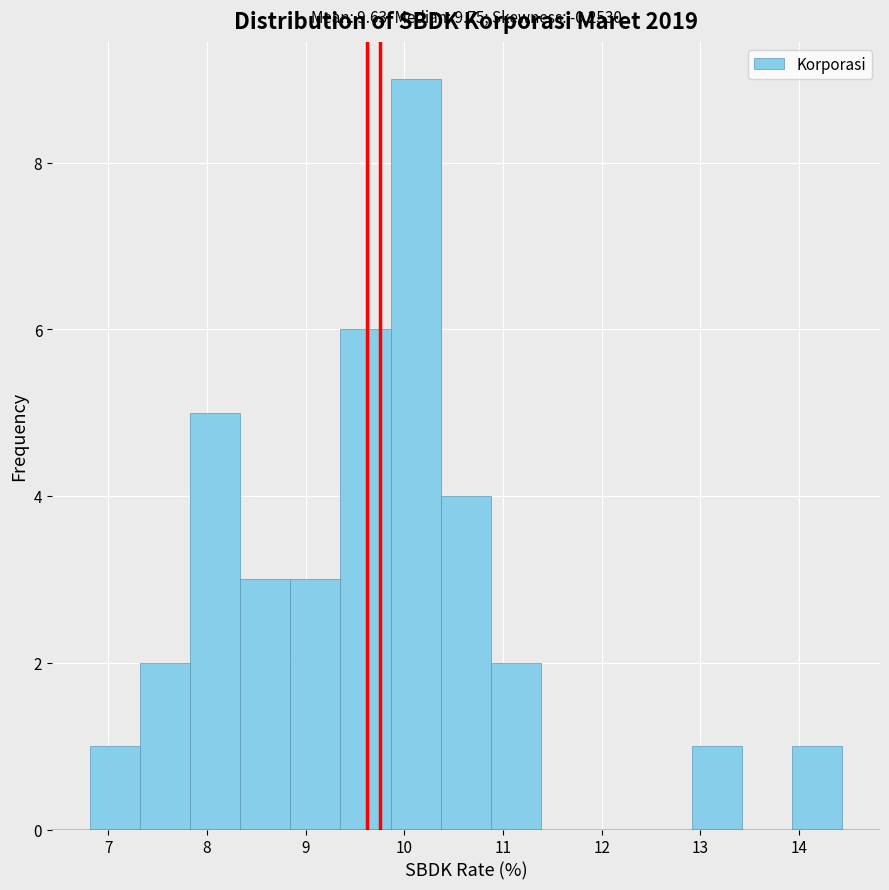

Over which range of the x-axis is the bar tallest?

9.9 to 10.4